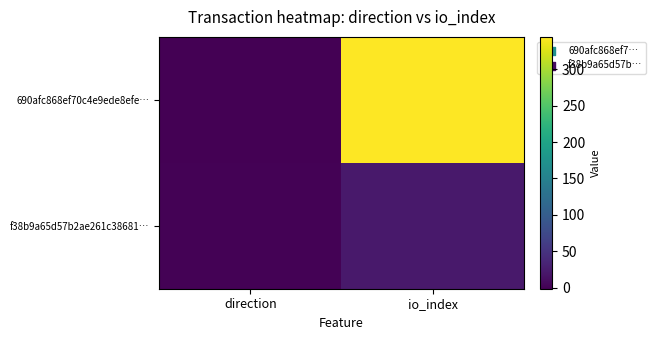

Which series changed the most between direction and io_index?

690afc868ef70c4e9ede8efe…